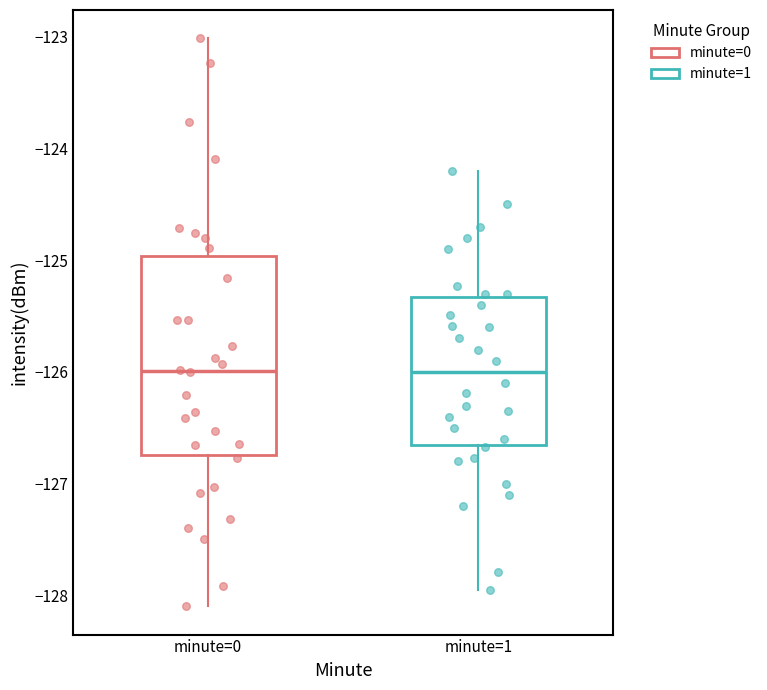

Reading left to right, transcribe this box plot: for each box, give where its median line is, the range the box spans, and where its two whiskers end, as read against the y-axis. The values are not printed on the chart, so give them approximately, as read against the axis.

minute=0: median -126.0, box -126.7 to -125.0, whiskers -128.1 to -123.0
minute=1: median -126.0, box -126.7 to -125.3, whiskers -128.0 to -124.2